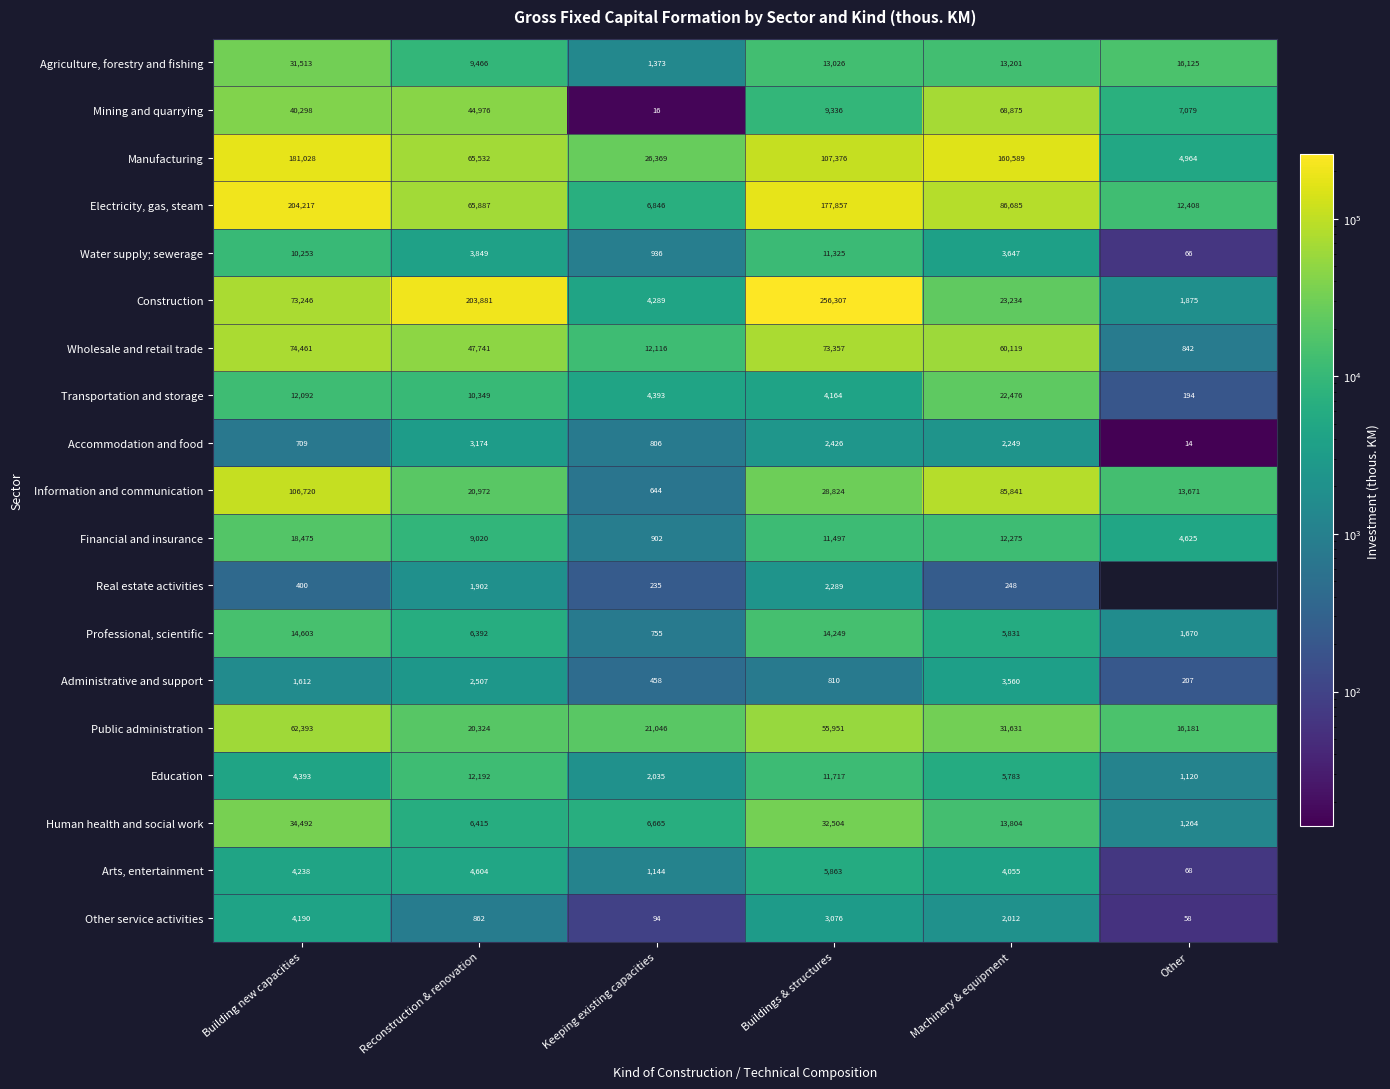

Rank the series at Buildings & structures from lowest to highest value.

Administrative and support, Real estate activities, Accommodation and food, Other service activities, Transportation and storage, Arts, entertainment, Mining and quarrying, Water supply; sewerage, Financial and insurance, Education, Agriculture, forestry and fishing, Professional, scientific, Information and communication, Human health and social work, Public administration, Wholesale and retail trade, Manufacturing, Electricity, gas, steam, Construction